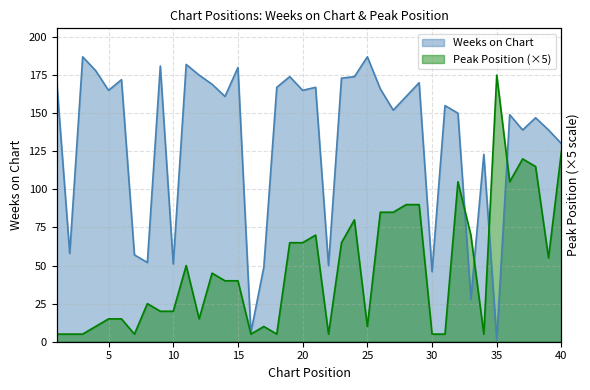

Which series changed the most between 6 and 28?

Peak Position